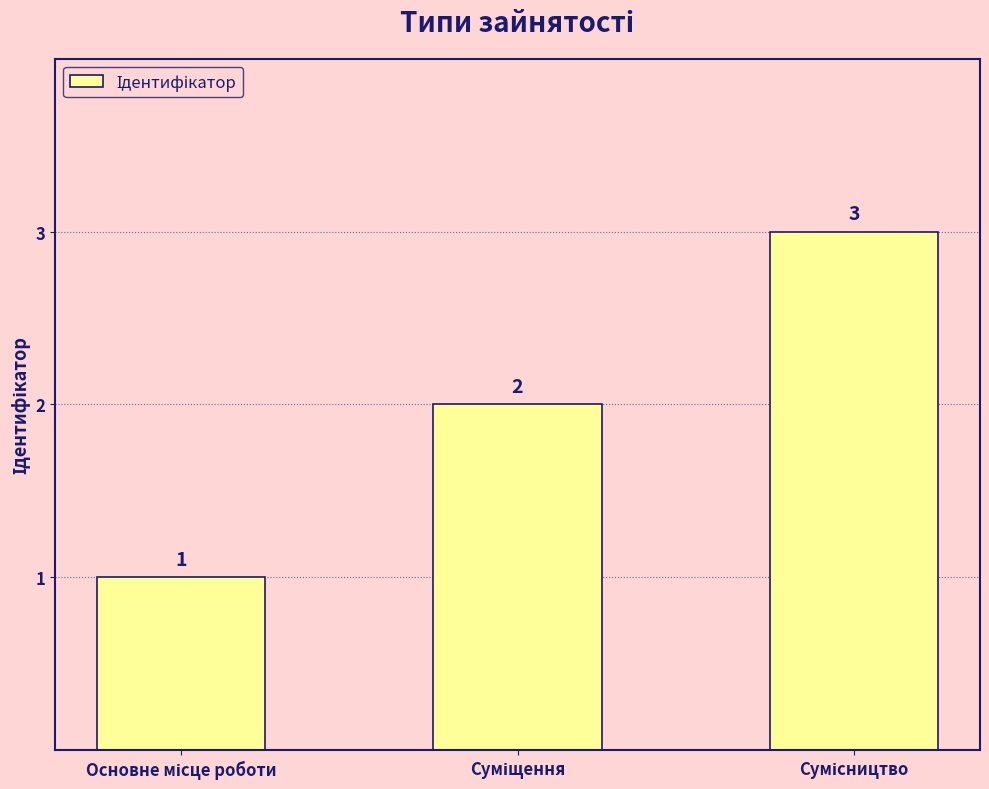

Reading left to right, what are all the values shown in this chart?

1	2	3